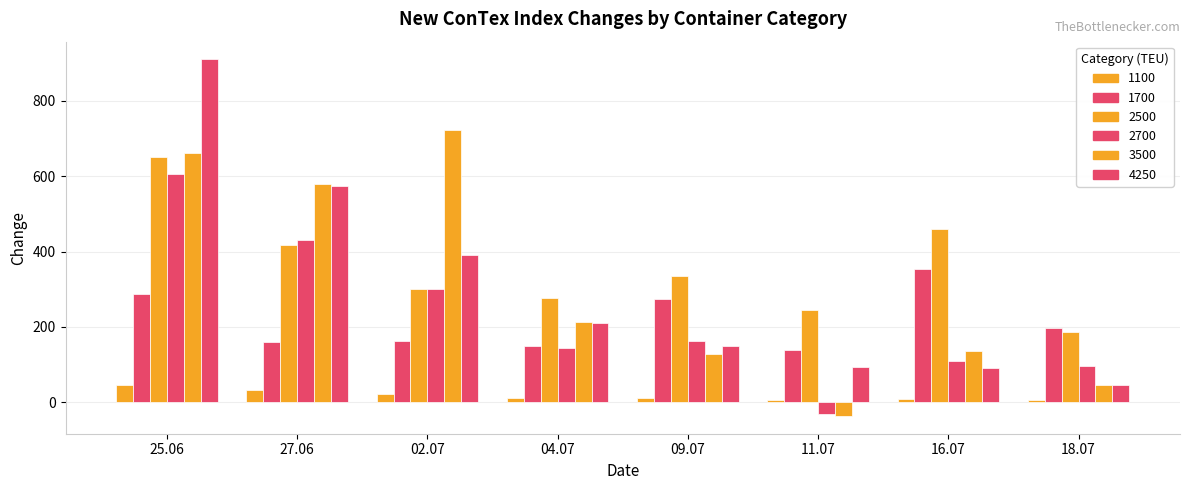

Reading left to right, transcribe all the data shown in this chart.

1100: 45	34	23	12	12	7	10	6
1700: 287	159	163	150	273	140	355	196
2500: 650	418	300	278	336	244	460	188
2700: 607	430	300	145	164	-32	109	96
3500: 662	579	723	214	127	-36	136	45
4250: 910	575	390	210	150	95	90	45